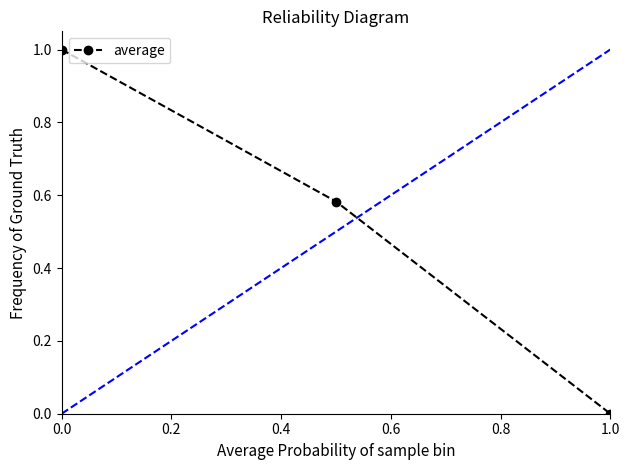

Is this an area chart (filled region under the line)?

No